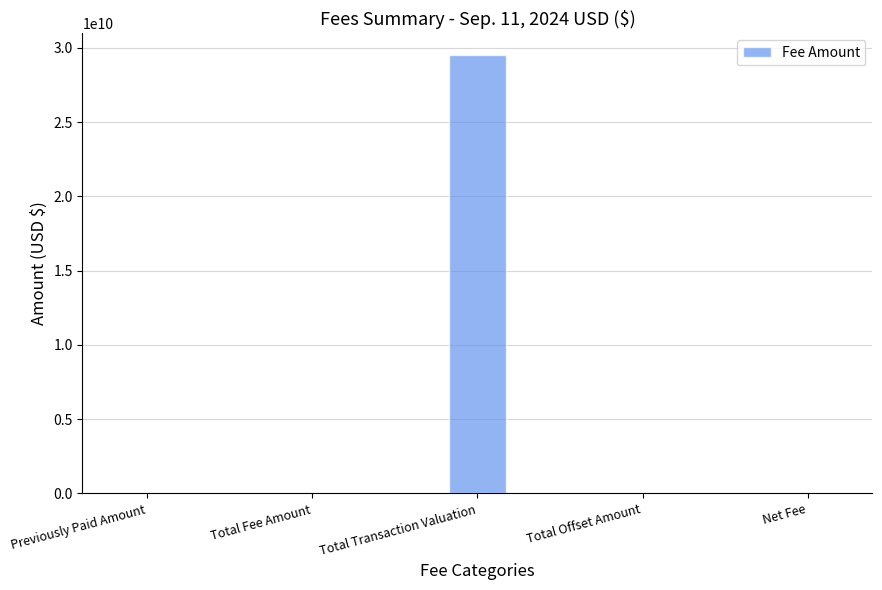

Are the bars horizontal?

No